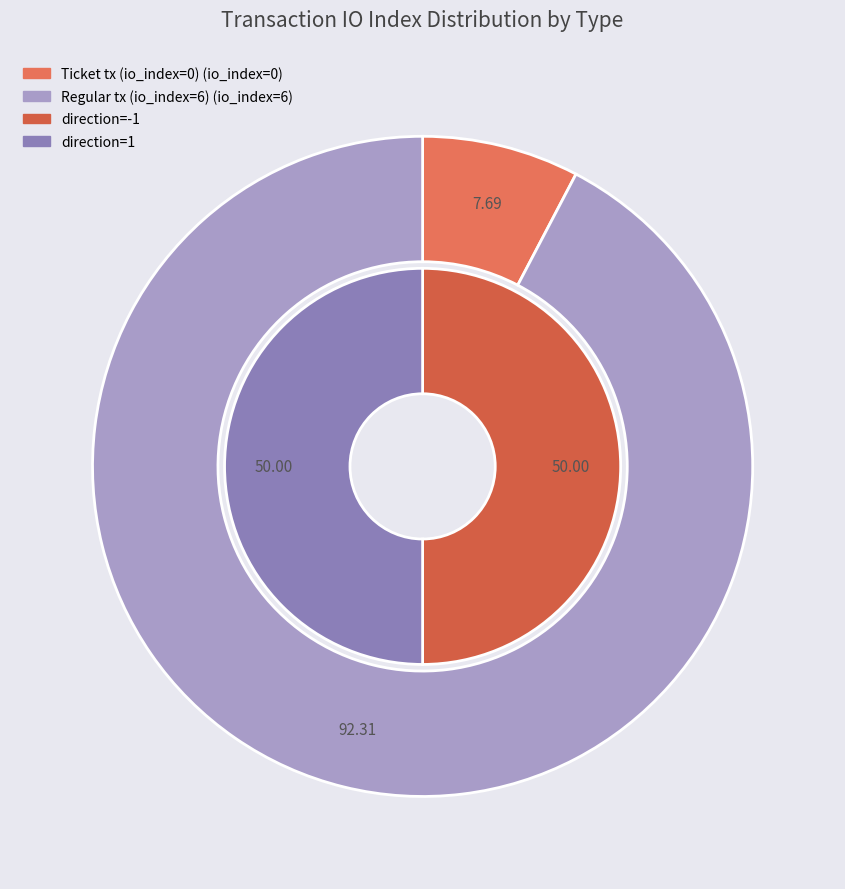

Is there any slice that represents more than half of the pie?

Yes